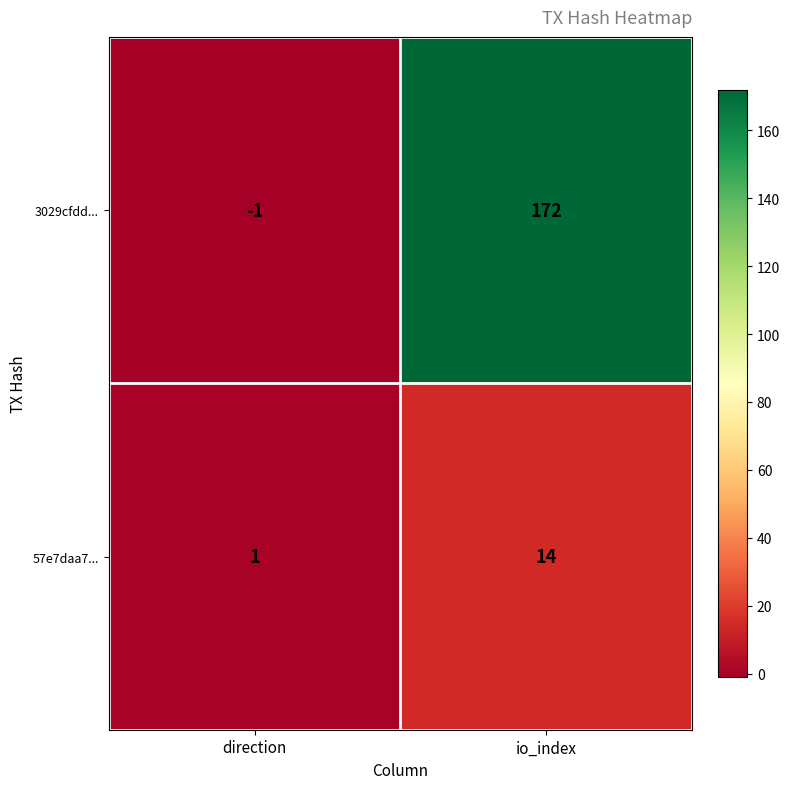

How many distinct data groups are displayed?

2